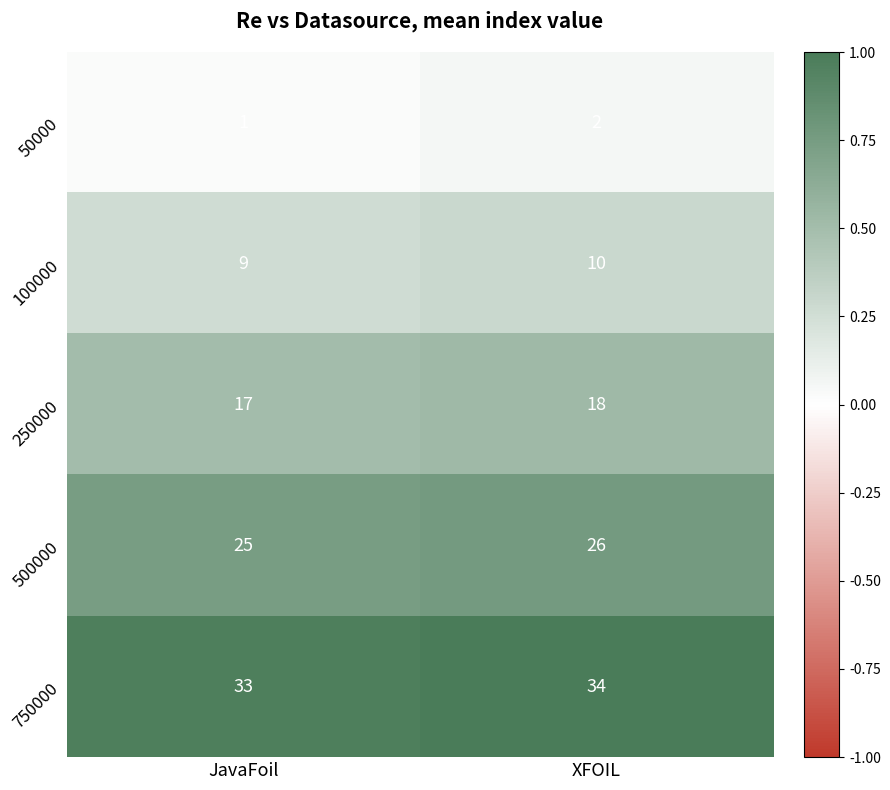

Which category has the highest value across all series?

XFOIL